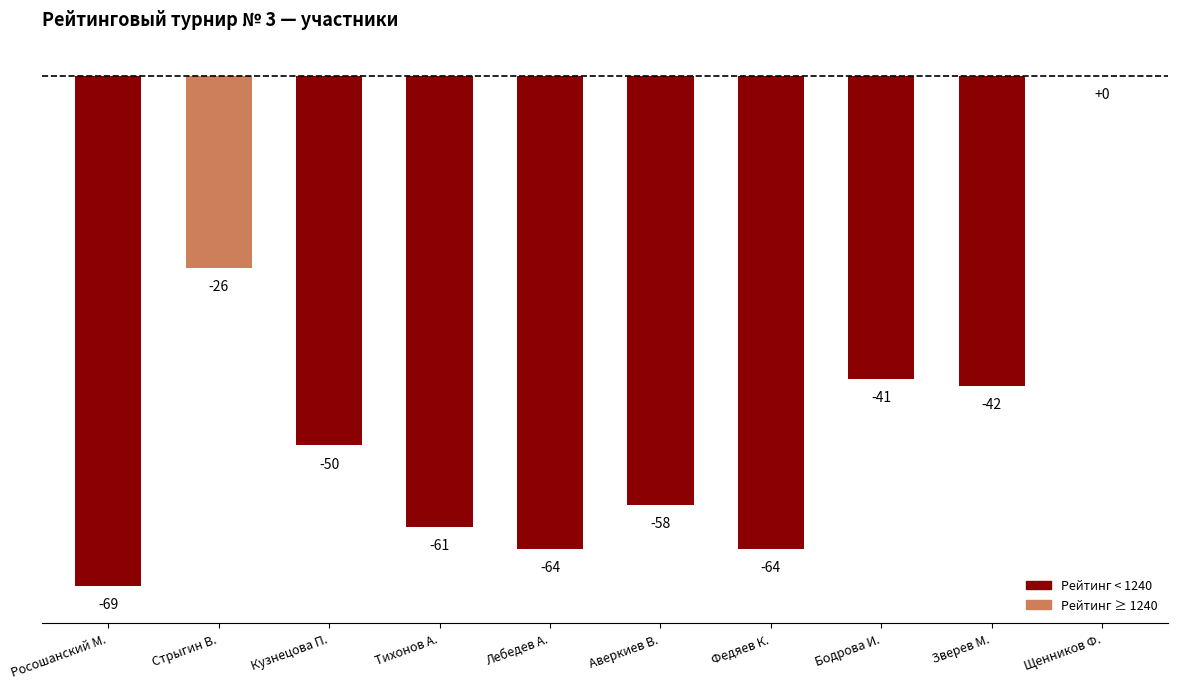

Reading left to right, extract all data points from this chart.

Росошанский М.=-69	Стрыгин В.=-26	Кузнецова П.=-50	Тихонов А.=-61	Лебедев А.=-64	Аверкиев В.=-58	Федяев К.=-64	Бодрова И.=-41	Зверев М.=-42	Щенников Ф.=0